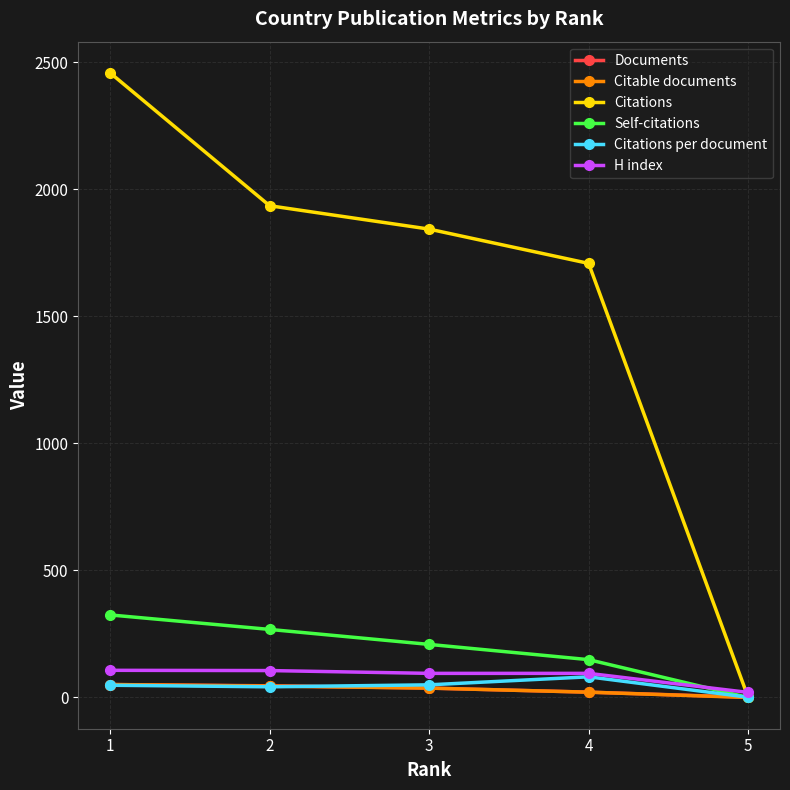

What is the greatest value displayed?

2459.0